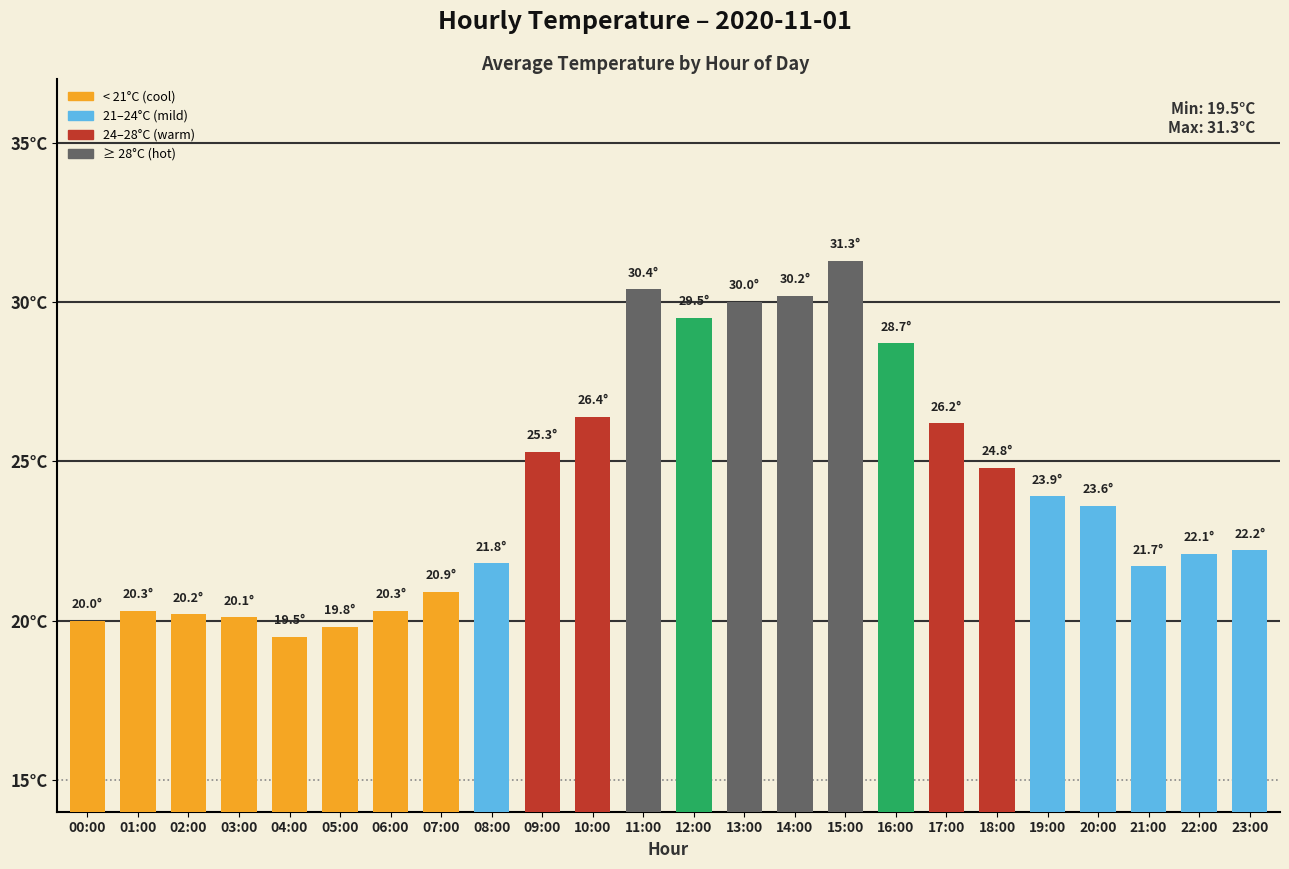

What is the difference between the values at 08:00 and 18:00?

3.0